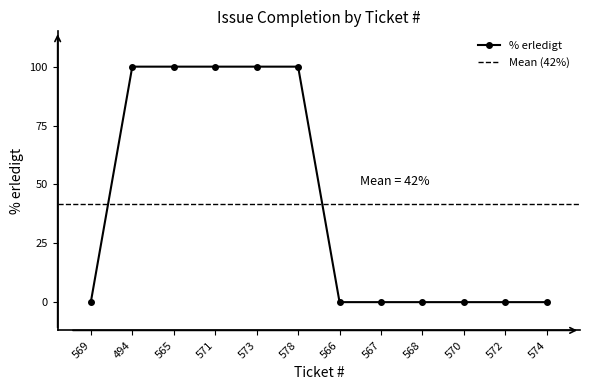

Rank the categories by value from lowest to highest.

569, 566, 567, 568, 570, 572, 574, 494, 565, 571, 573, 578